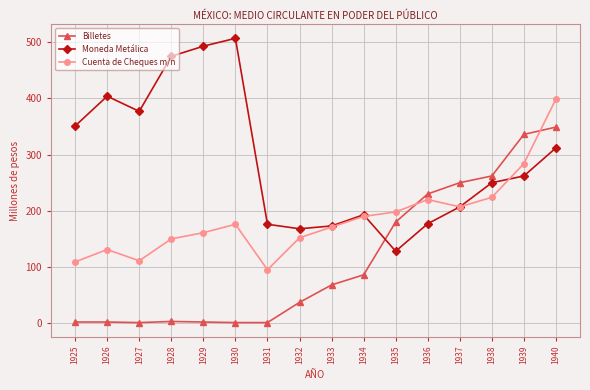

At which category does the chart reach its peak across all series?

1930